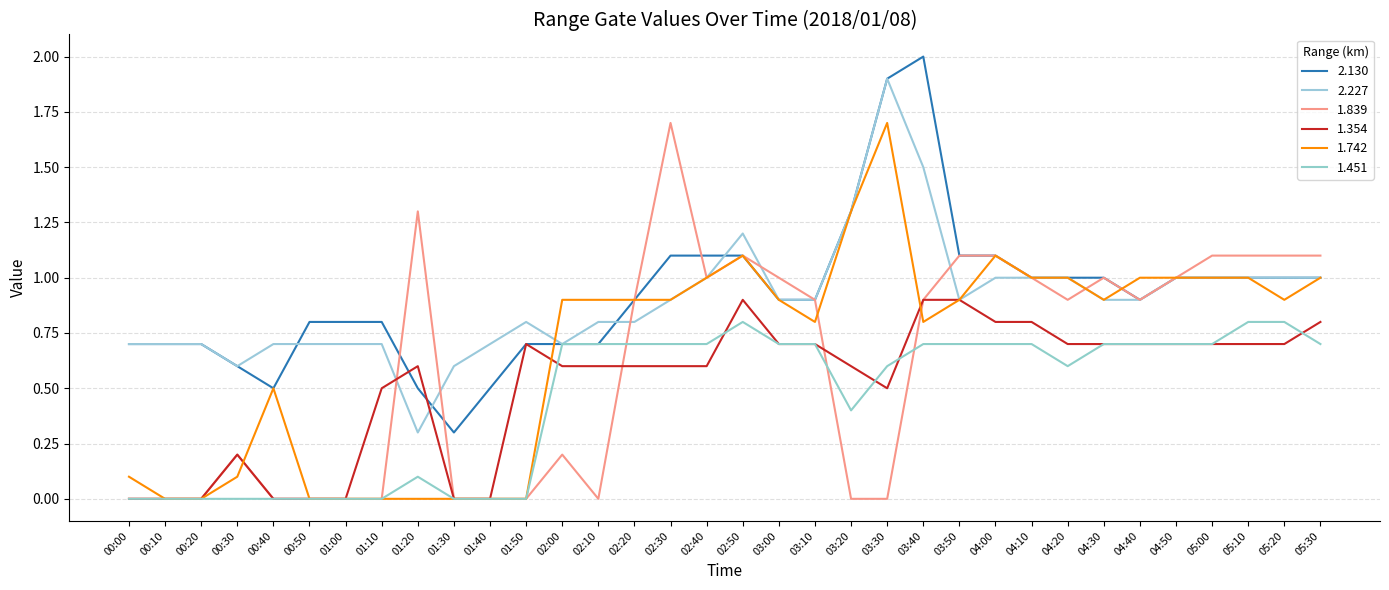

Where do 1.839 and 1.451 first cross each other?

02:10 and 02:20